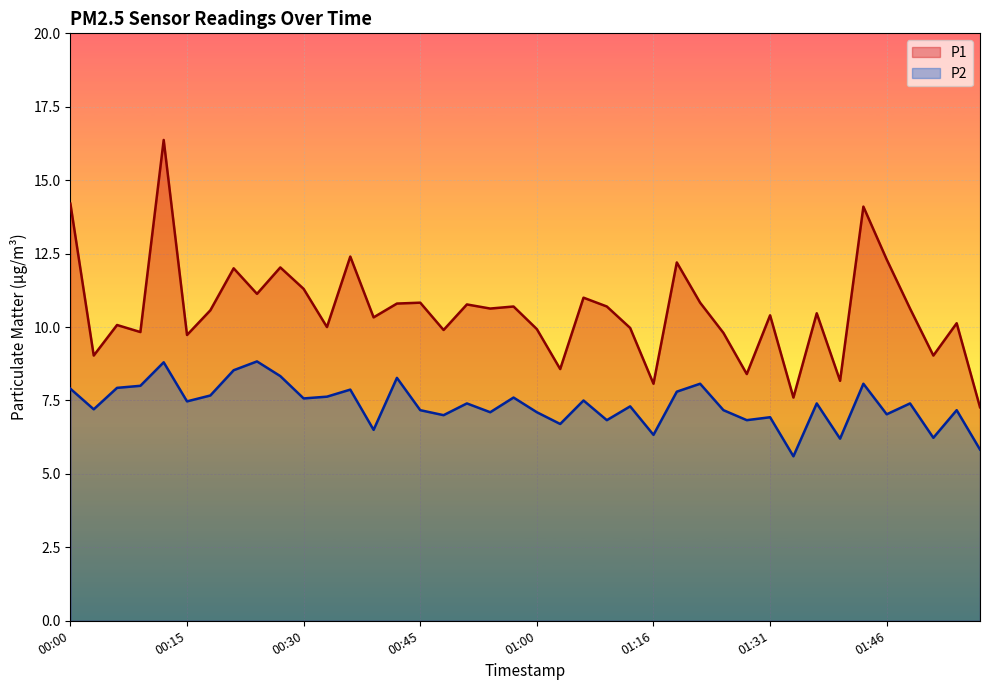

Rank the categories by P2 value from highest to lowest.

00:24, 00:12, 00:21, 00:27, 00:42, 01:22, 01:43, 00:09, 00:06, 00:00, 00:36, 01:19, 00:18, 00:33, 00:57, 00:30, 01:06, 00:15, 00:51, 01:37, 01:49, 01:13, 00:03, 00:45, 01:25, 01:55, 00:54, 01:00, 01:46, 00:48, 01:31, 01:10, 01:28, 01:03, 00:39, 01:16, 01:52, 01:40, 01:58, 01:34